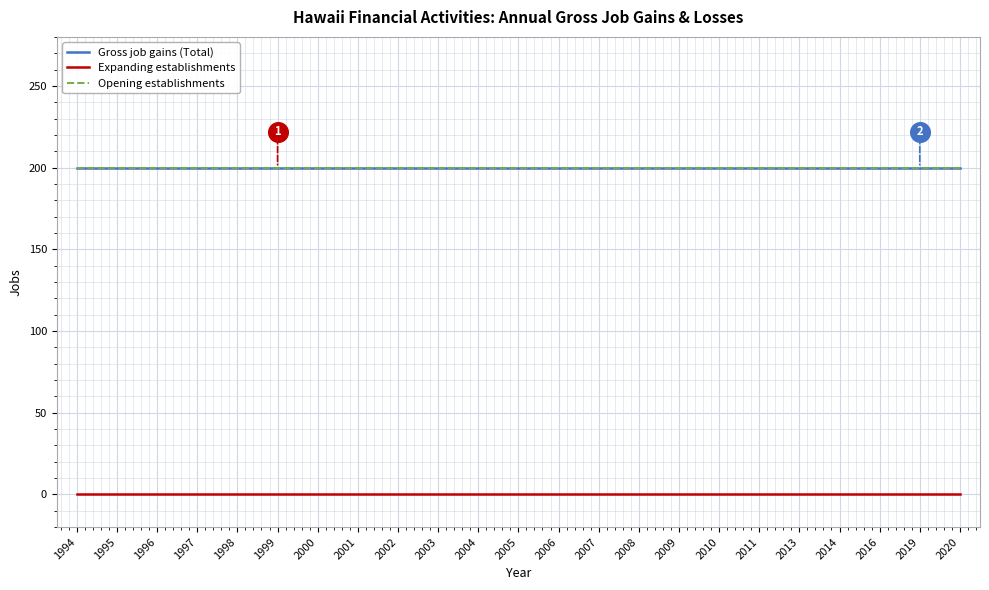

What are all the series names shown in the legend?

Gross job gains (Total), Expanding establishments, Opening establishments